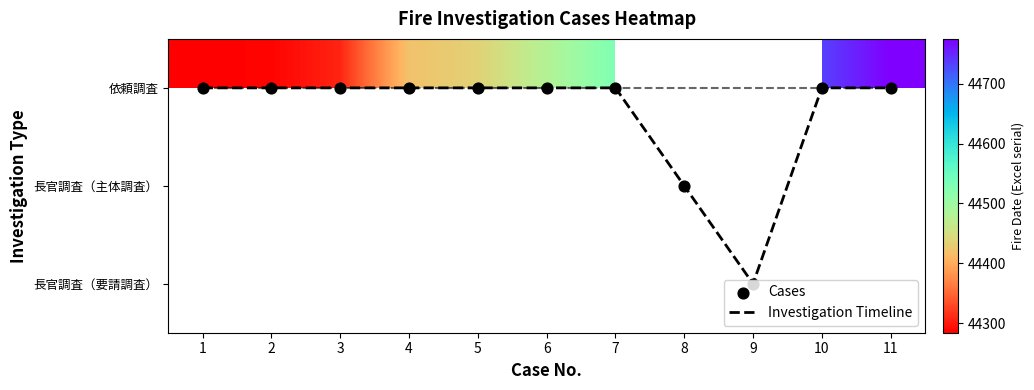

What is the greatest value displayed?

44775.0